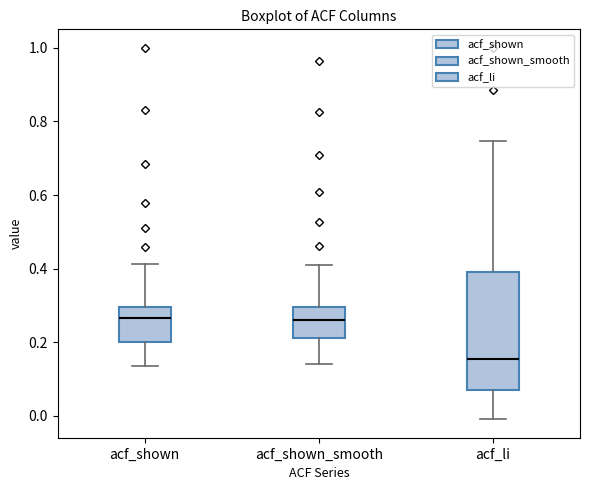

Reading left to right, transcribe this box plot: for each box, give where its median line is, the range the box spans, and where its two whiskers end, as read against the y-axis. The values are not printed on the chart, so give them approximately, as read against the axis.

acf_shown: median 0.26, box 0.20 to 0.30, whiskers 0.14 to 0.42
acf_shown_smooth: median 0.26, box 0.22 to 0.30, whiskers 0.14 to 0.40
acf_li: median 0.16, box 0.08 to 0.40, whiskers 0.00 to 0.74